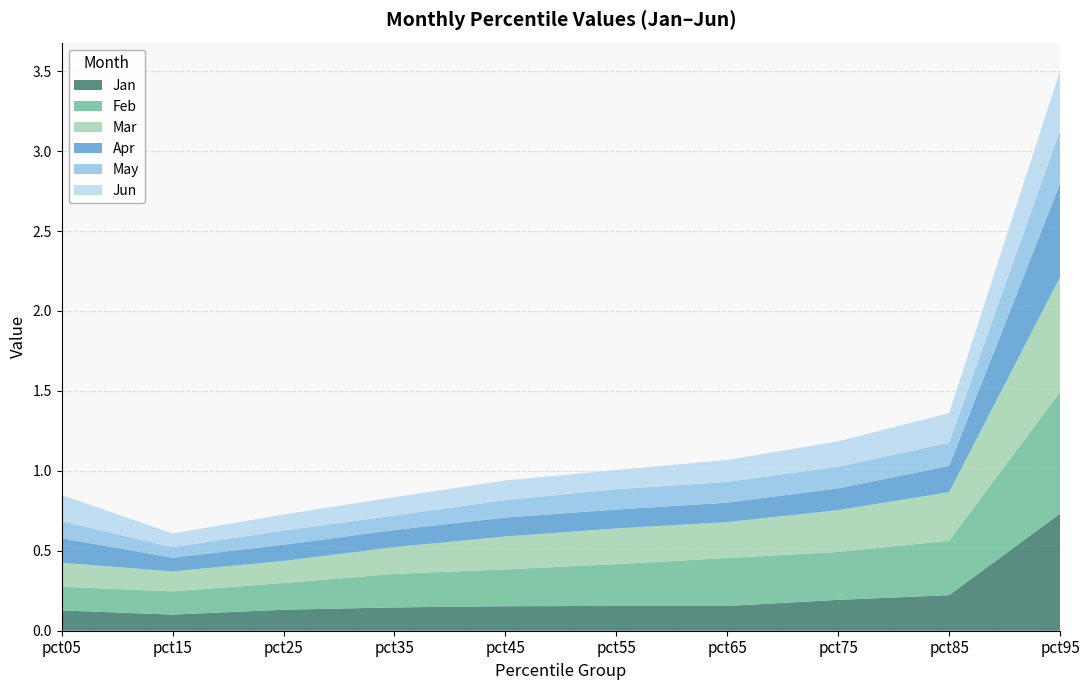

Reading right to left, transcribe all the data shown in this chart.

Jan: pct95=0.7	pct85=0.2	pct75=0.2	pct65=0.2	pct55=0.2	pct45=0.2	pct35=0.1	pct25=0.1	pct15=0.1	pct05=0.1
Feb: pct95=0.8	pct85=0.3	pct75=0.3	pct65=0.3	pct55=0.3	pct45=0.2	pct35=0.2	pct25=0.2	pct15=0.1	pct05=0.1
Mar: pct95=0.7	pct85=0.3	pct75=0.3	pct65=0.2	pct55=0.2	pct45=0.2	pct35=0.2	pct25=0.1	pct15=0.1	pct05=0.1
Apr: pct95=0.6	pct85=0.2	pct75=0.1	pct65=0.1	pct55=0.1	pct45=0.1	pct35=0.1	pct25=0.1	pct15=0.1	pct05=0.2
May: pct95=0.3	pct85=0.1	pct75=0.1	pct65=0.1	pct55=0.1	pct45=0.1	pct35=0.1	pct25=0.1	pct15=0.1	pct05=0.1
Jun: pct95=0.4	pct85=0.2	pct75=0.2	pct65=0.1	pct55=0.1	pct45=0.1	pct35=0.1	pct25=0.1	pct15=0.1	pct05=0.2